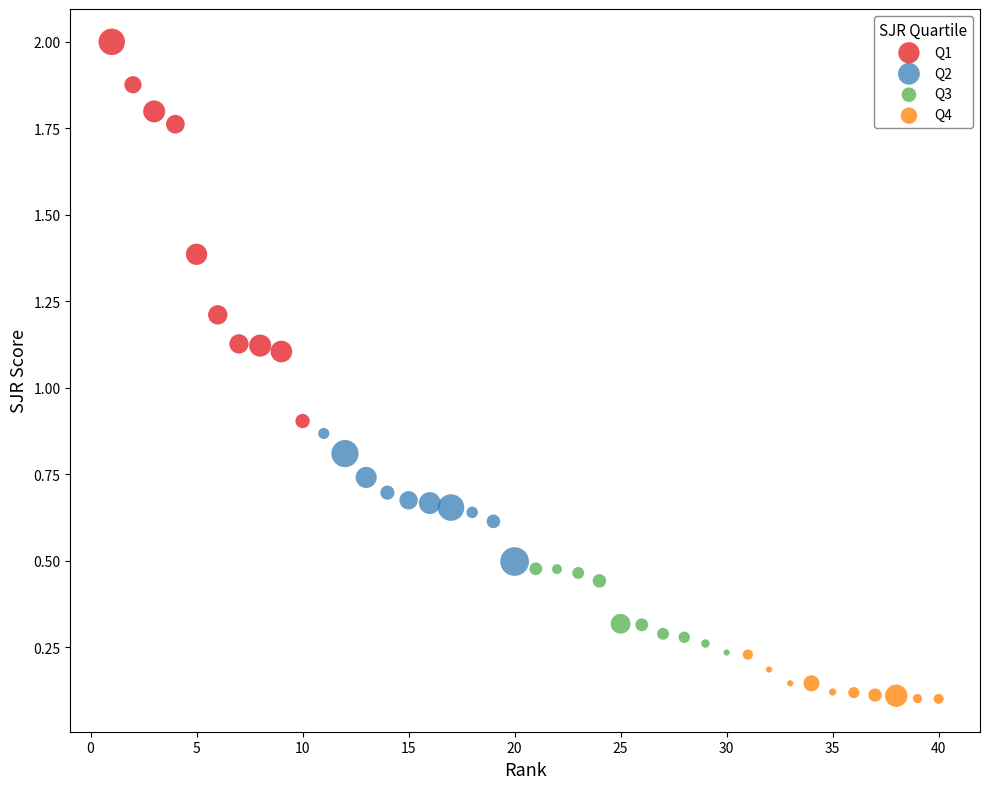

Which series has the largest Y range (max minus min)?

Q1